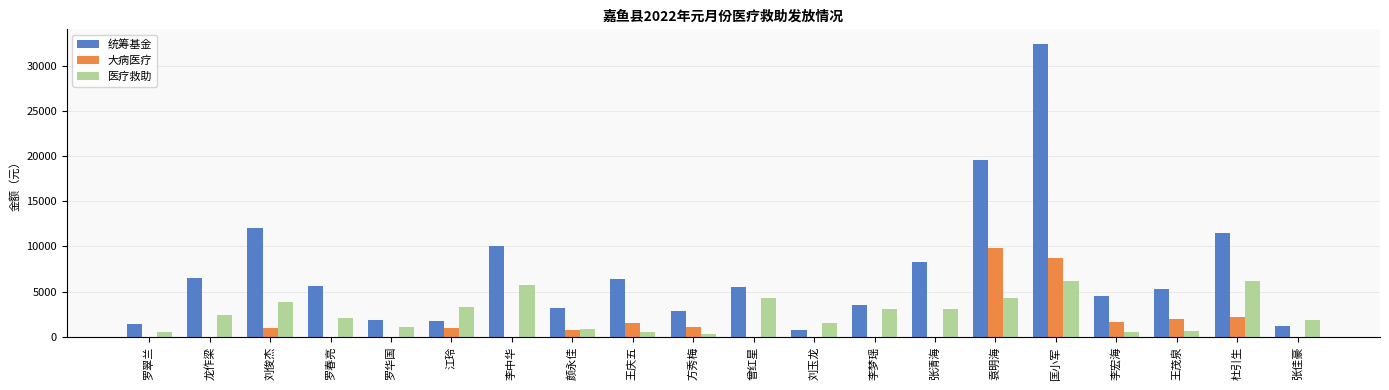

Which label corresponds to the largest value in the chart?

匡小军